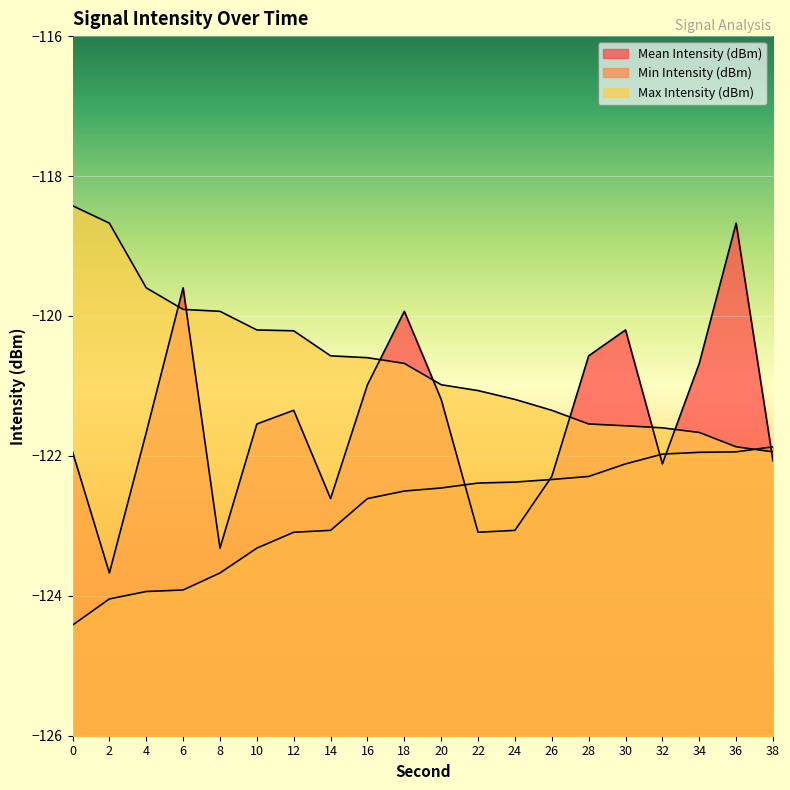

Reading left to right, what are all the values shown in this chart?

Mean Intensity (dBm): 0=-121.9	2=-123.7	4=-121.7	6=-119.6	8=-123.3	10=-121.5	12=-121.3	14=-122.6	16=-121.0	18=-119.9	20=-121.2	22=-123.1	24=-123.1	26=-122.3	28=-120.6	30=-120.2	32=-122.1	34=-120.7	36=-118.7	38=-122.1
Min Intensity (dBm): 0=-124.4	2=-124.0	4=-123.9	6=-123.9	8=-123.7	10=-123.3	12=-123.1	14=-123.1	16=-122.6	18=-122.5	20=-122.5	22=-122.4	24=-122.4	26=-122.3	28=-122.3	30=-122.1	32=-122.0	34=-121.9	36=-121.9	38=-121.9
Max Intensity (dBm): 0=-118.4	2=-118.7	4=-119.6	6=-119.9	8=-119.9	10=-120.2	12=-120.2	14=-120.6	16=-120.6	18=-120.7	20=-121.0	22=-121.1	24=-121.2	26=-121.3	28=-121.5	30=-121.6	32=-121.6	34=-121.7	36=-121.9	38=-121.9